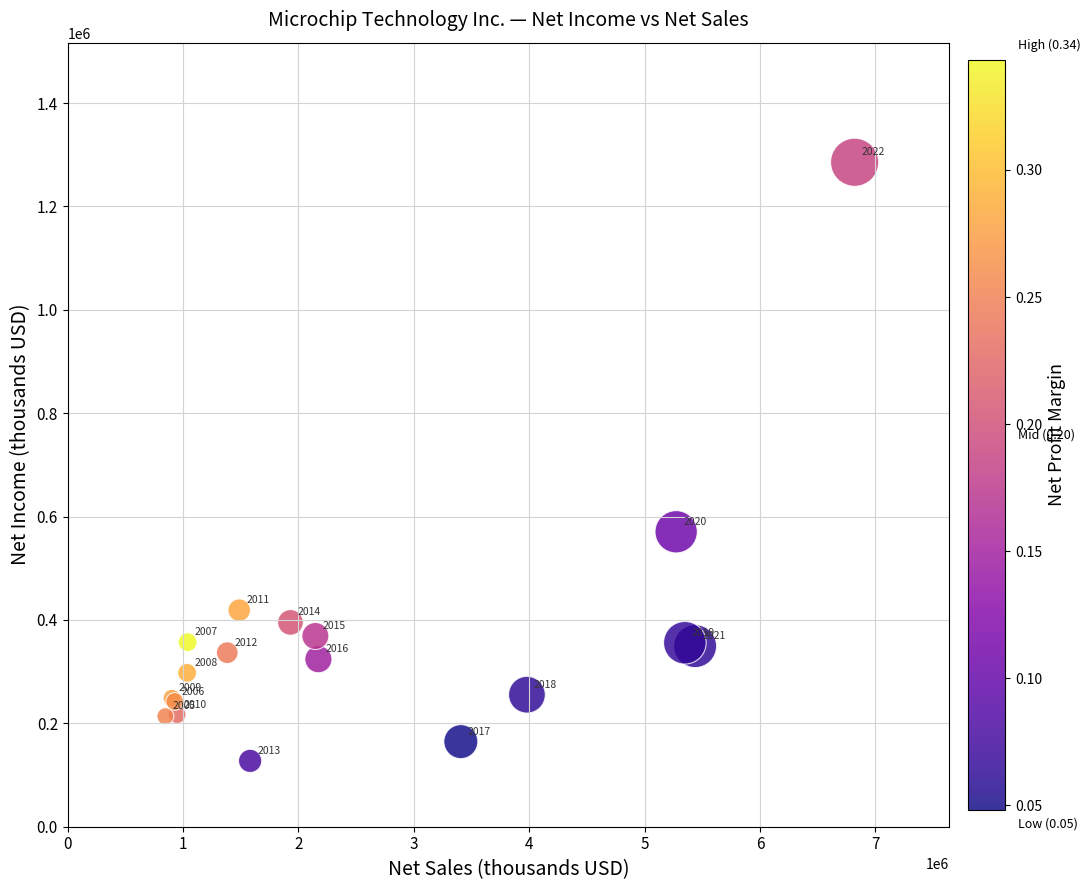

What Y value in the scatter plot is closest to 706444?

570600